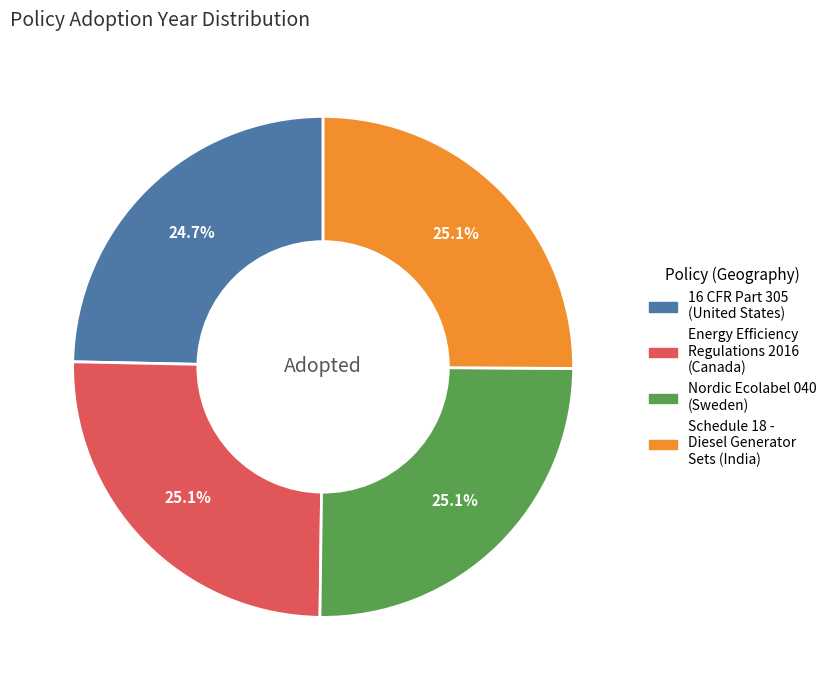

Approximately how many times larger is the value at Energy Efficiency Regulations 2016 (Canada) compared to Schedule 18 - Diesel Generator Sets (India)?

1.0